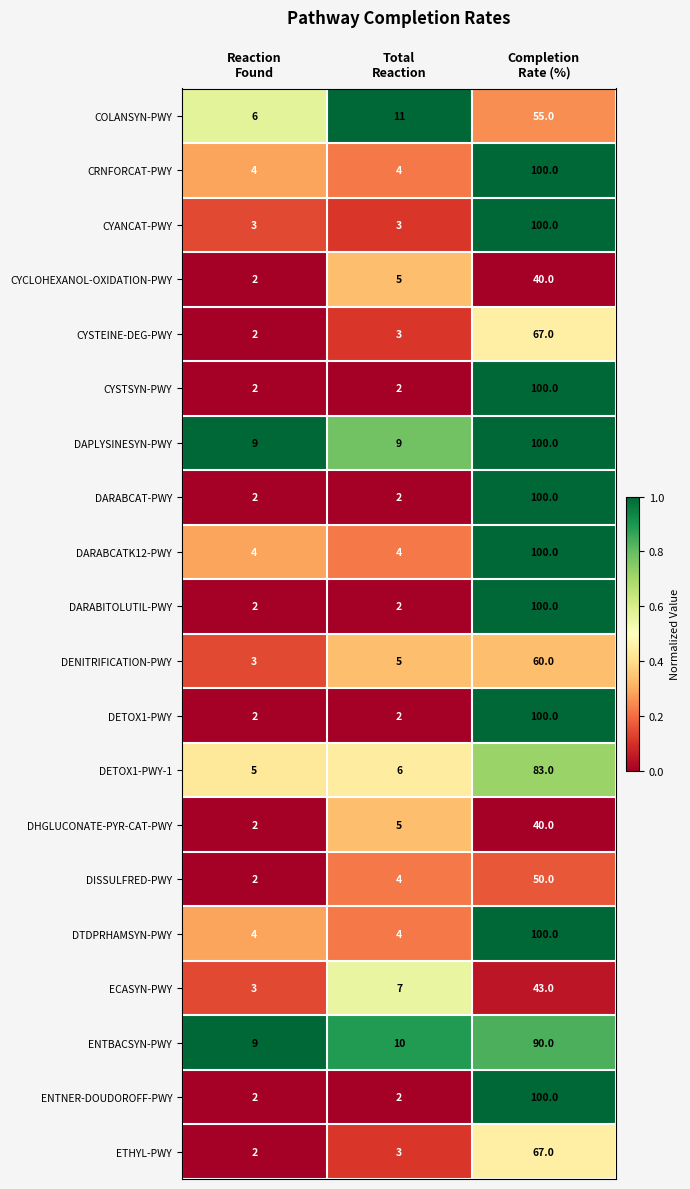

At which category is the sum across all series the highest?

Completion
Rate (%)